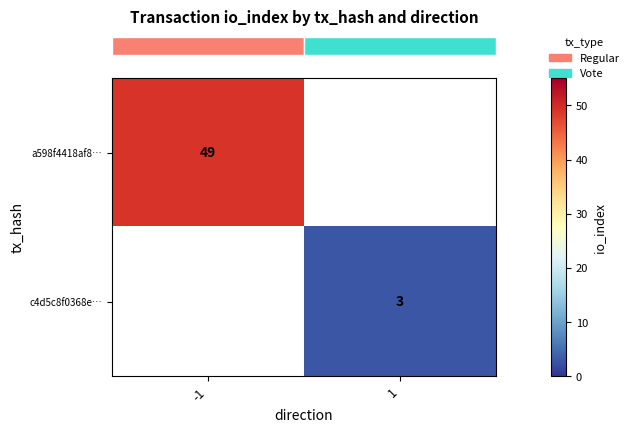

Rank the categories by row_1 value from lowest to highest.

-1, 1